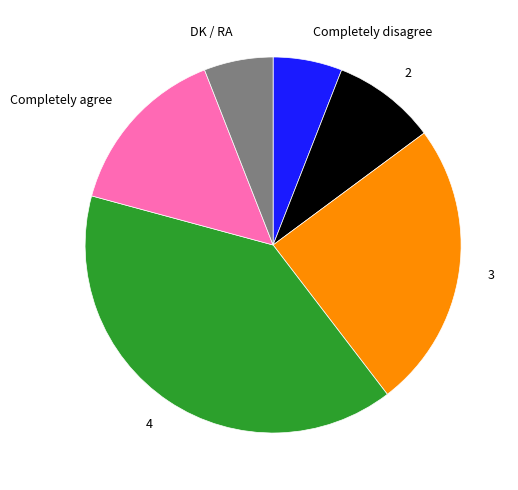

What is the ratio of the value at DK / RA to the value at 2?

0.7